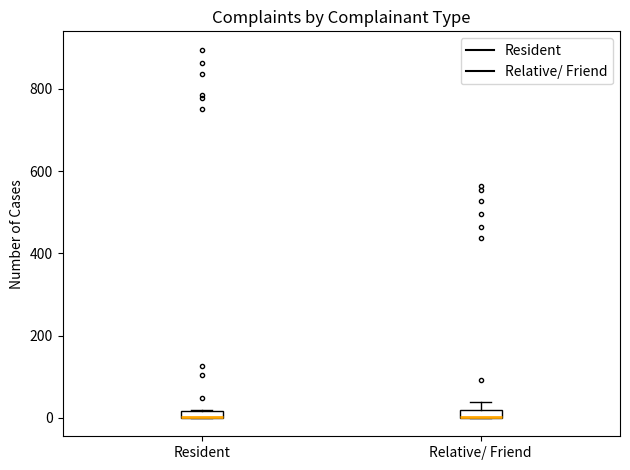

Where is the lower edge of the box for Resident on the y-axis? The values are not printed on the chart, so give them approximately, as read against the axis.

0